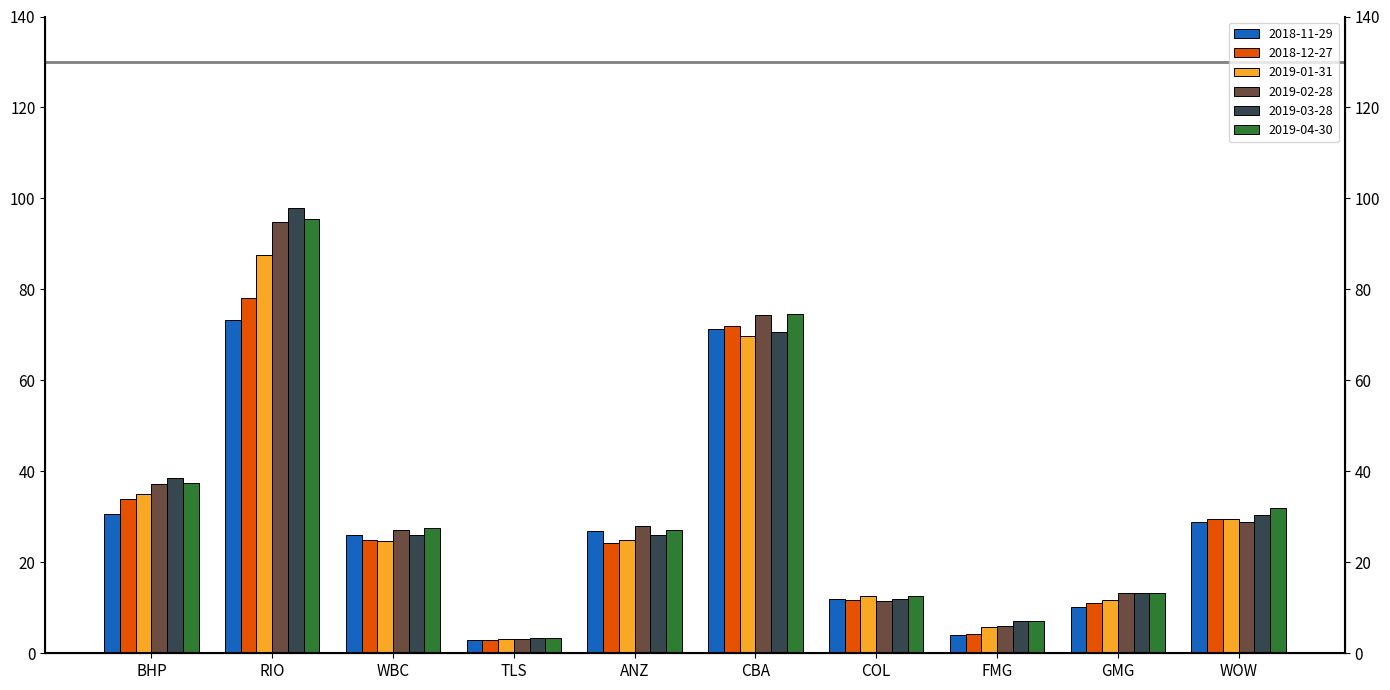

How many data points in 2019-04-30 are above 27?

6